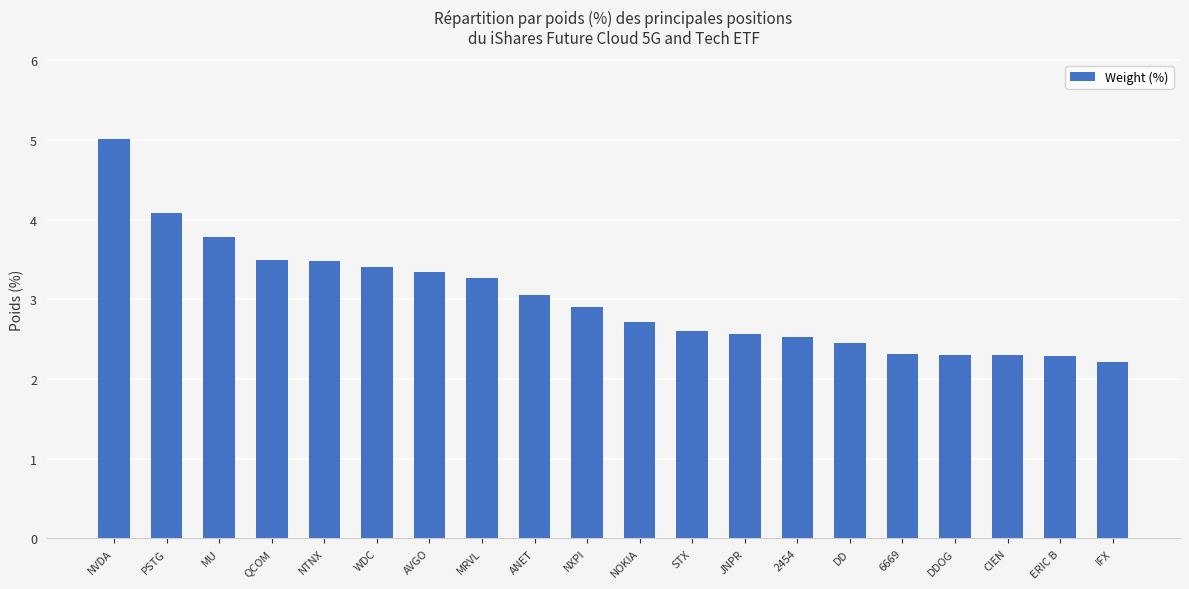

At which category does the chart reach its peak across all series?

NVDA